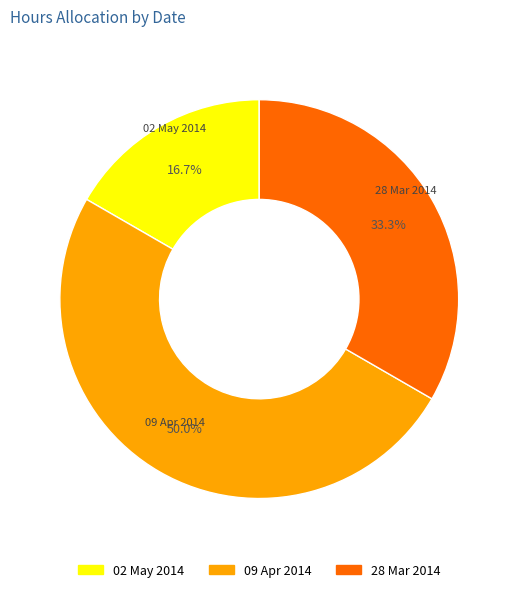

The 02 May 2014 slice represents 17% of the pie. True or false?

True